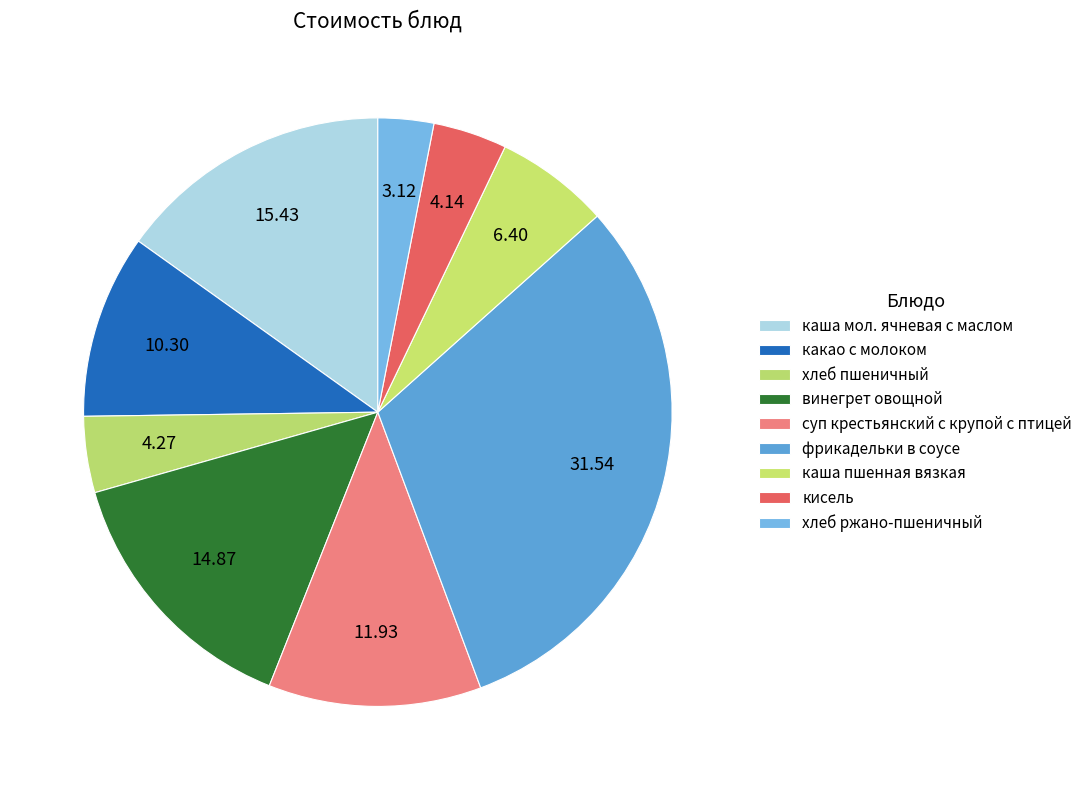

Count the number of slices in the pie.

9